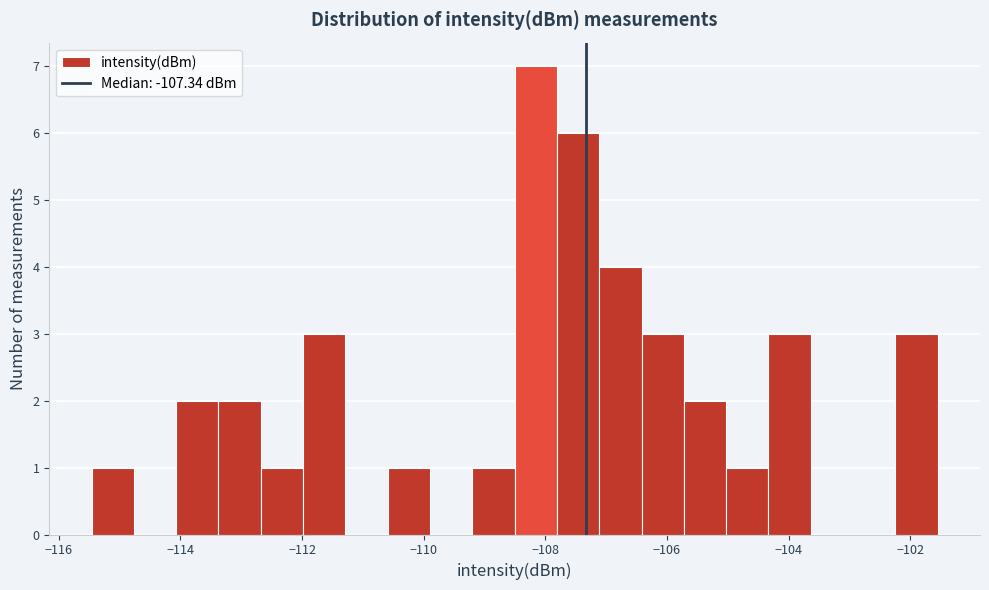

Read against the x-axis, roughly where is the centre of the tallest bar?

-108.2